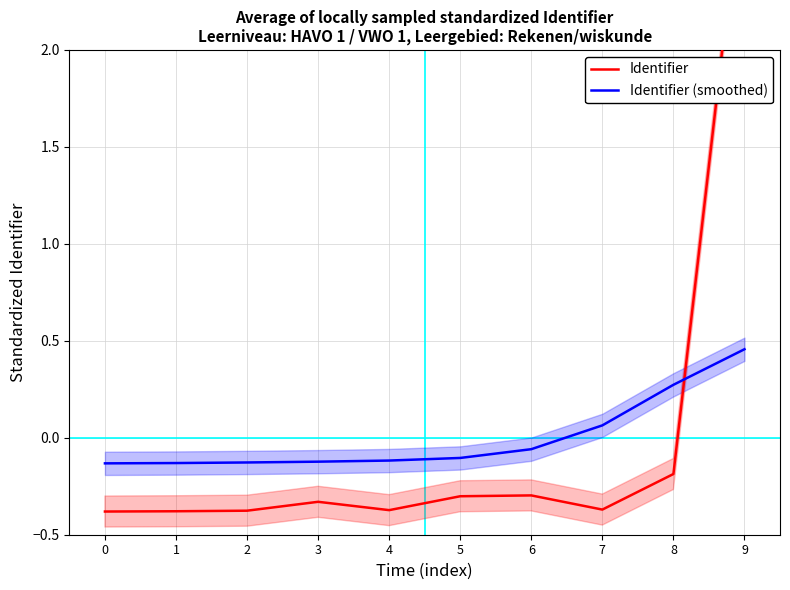

Rank the series by their maximum value, from highest to lowest.

Identifier, Identifier (smoothed)